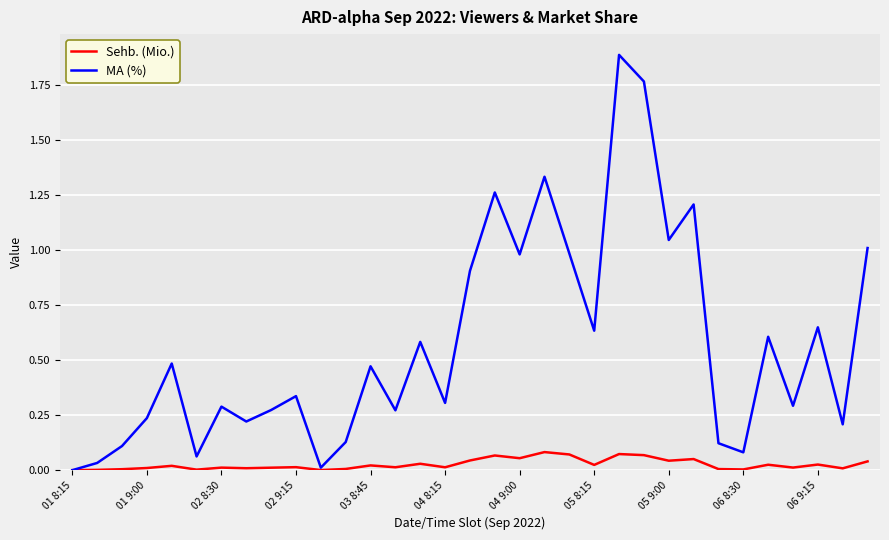

Rank the series by their average value, from lowest to highest.

Sehb. (Mio.), MA (%)